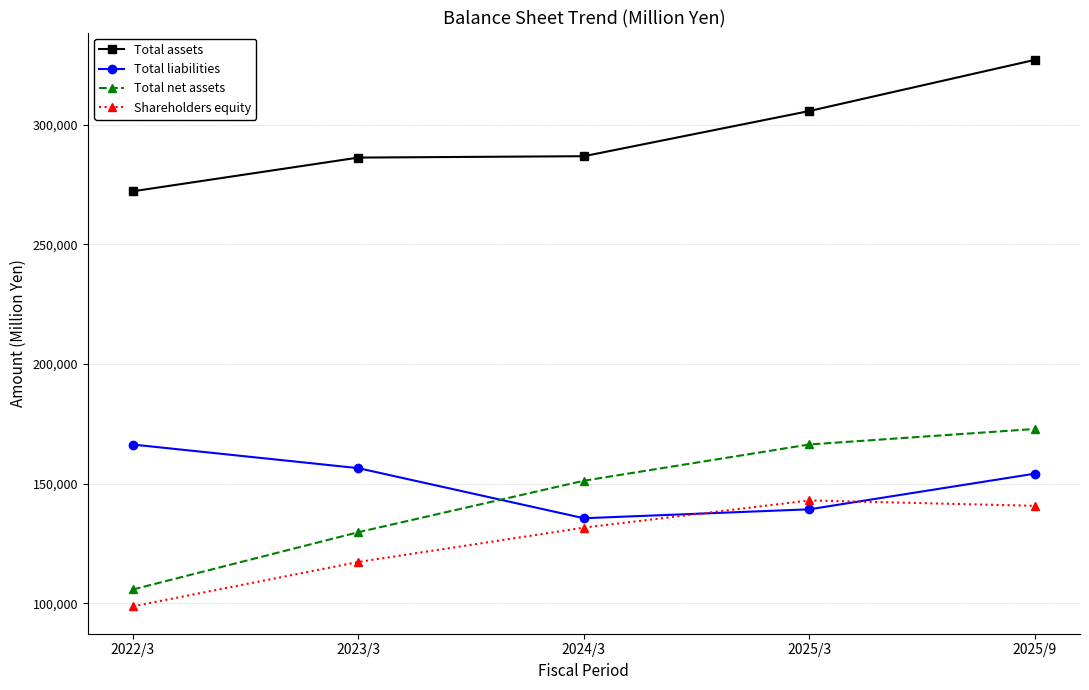

What is the highest value of the Total assets series?

327037